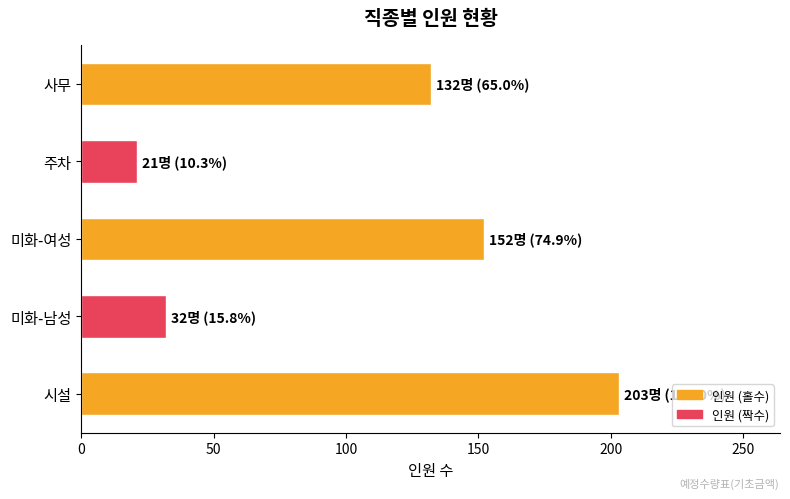

What is the sum of the values at 사무 and 시설?

335